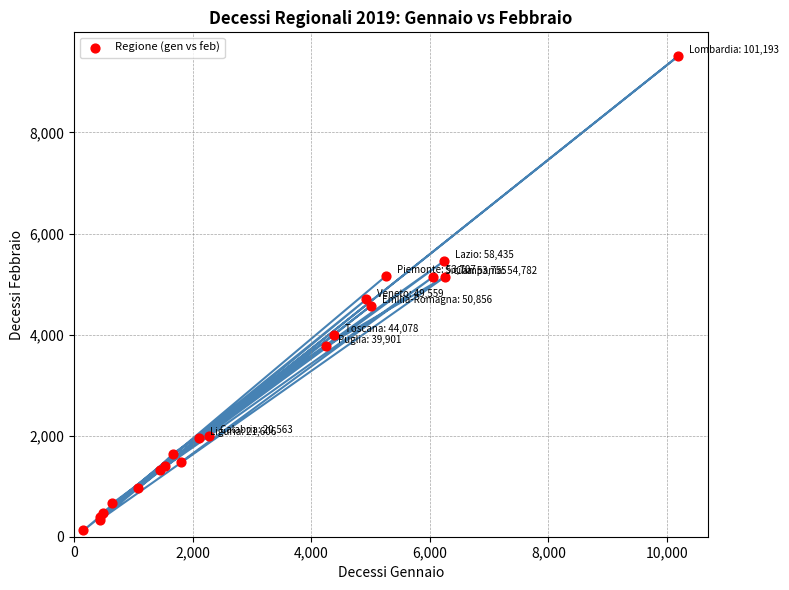

What Y value in the scatter plot is closest to 4818?

4697